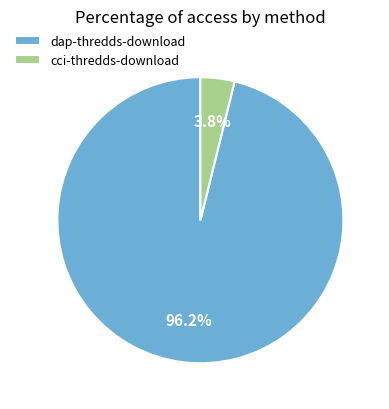

To the nearest percent, what is the difference between the cci-thredds-download and dap-thredds-download slice percentages?

92%